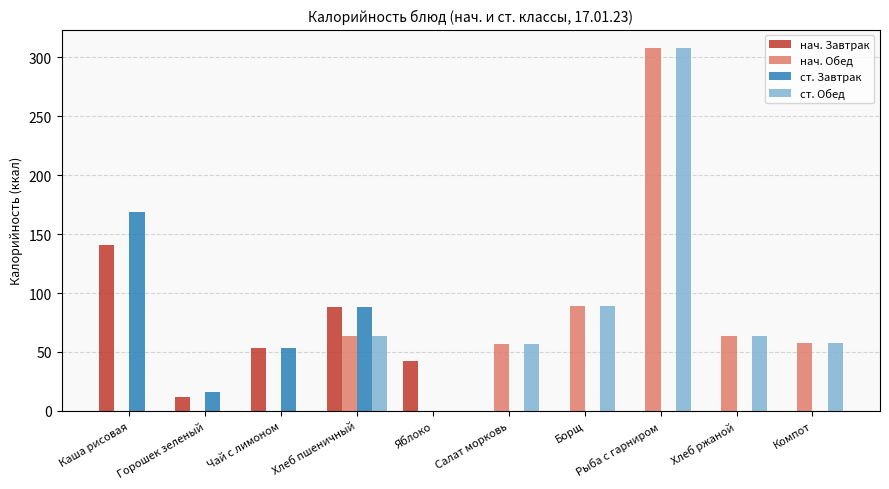

How many groups of bars are there?

10